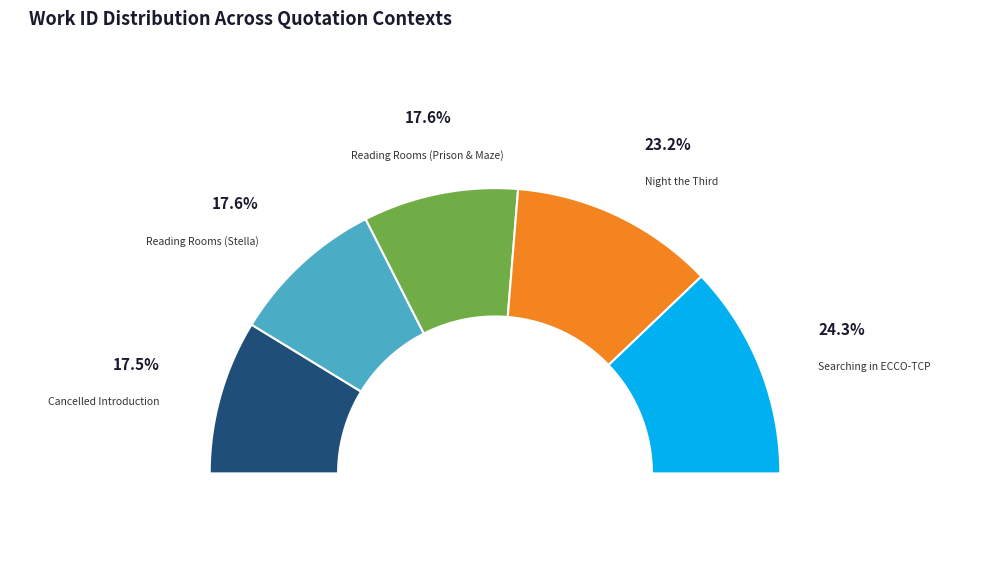

To the nearest percent, what portion does Reading Rooms (Prison & Maze) represent?

18%